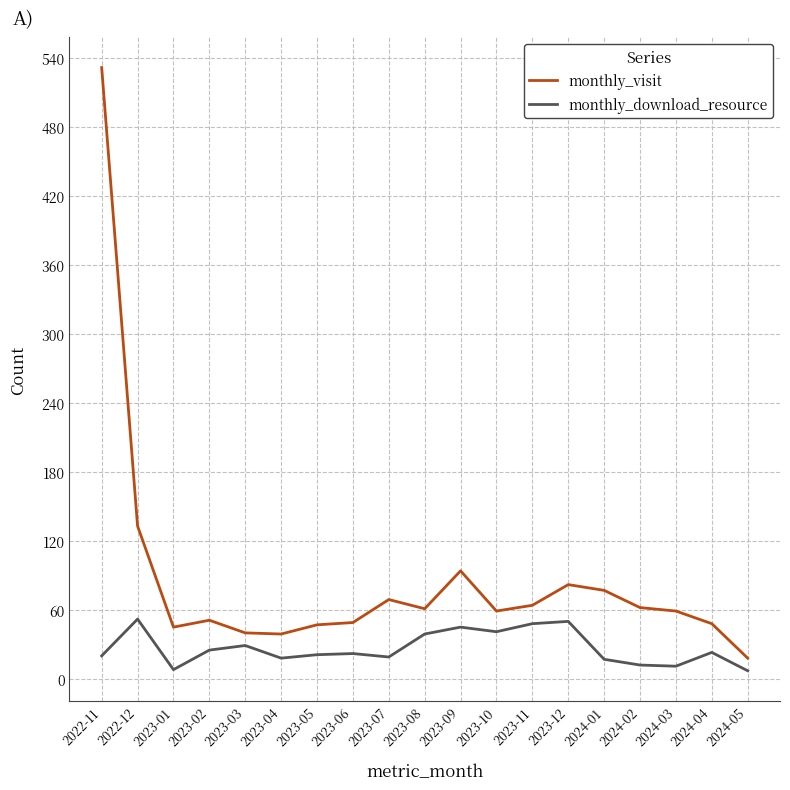

True or false: monthly_visit and monthly_download_resource intersect in this chart.

False